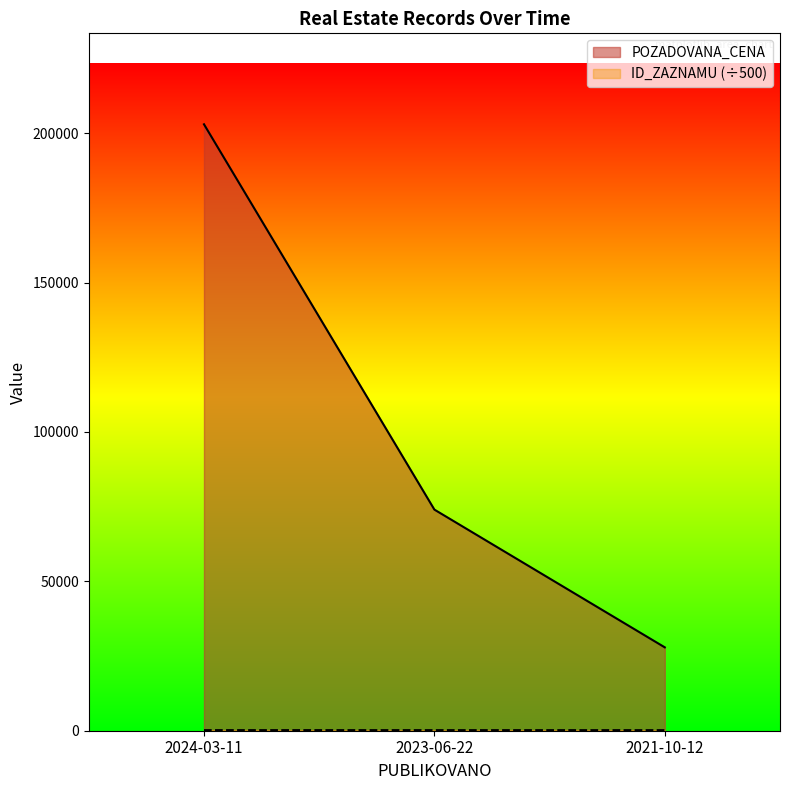

At which label is ID_ZAZNAMU closest to 197?

2023-06-22